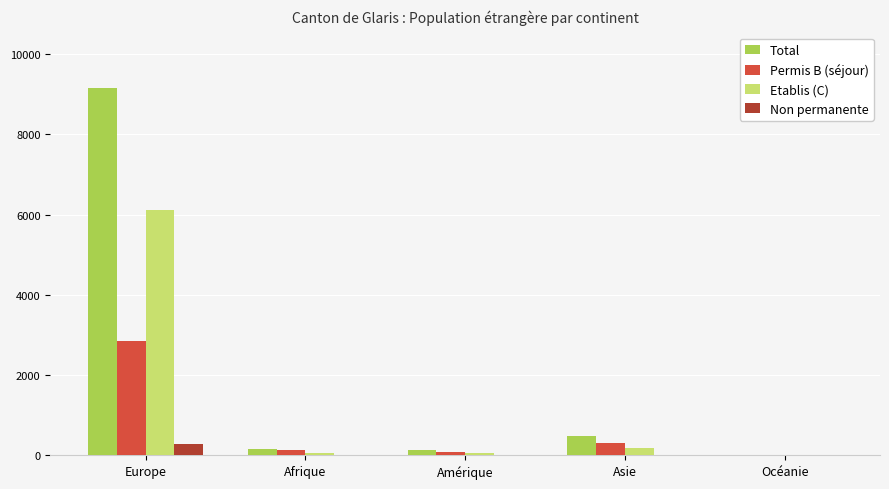

The value of Non permanente at Amérique is 5. True or false?

True